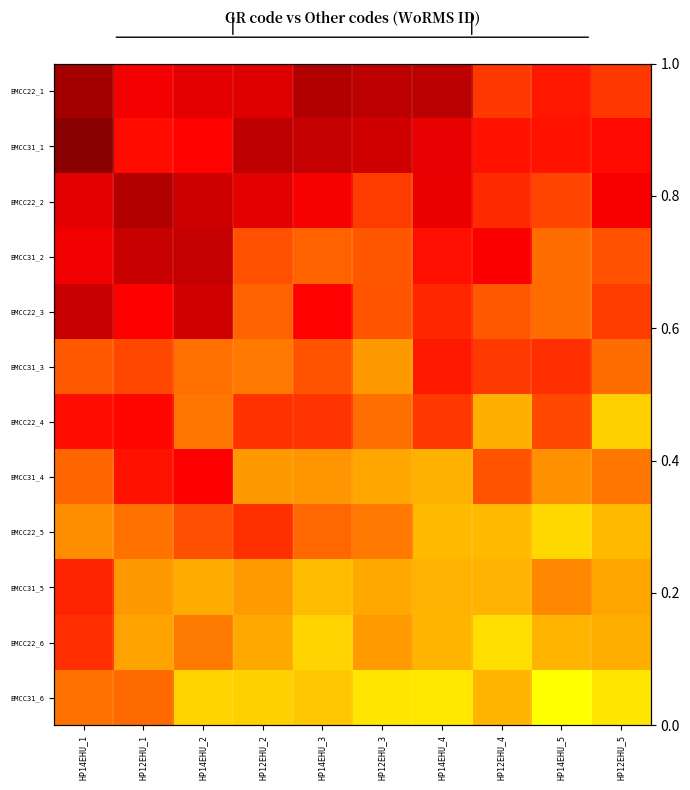

How many data points does each series have?

10